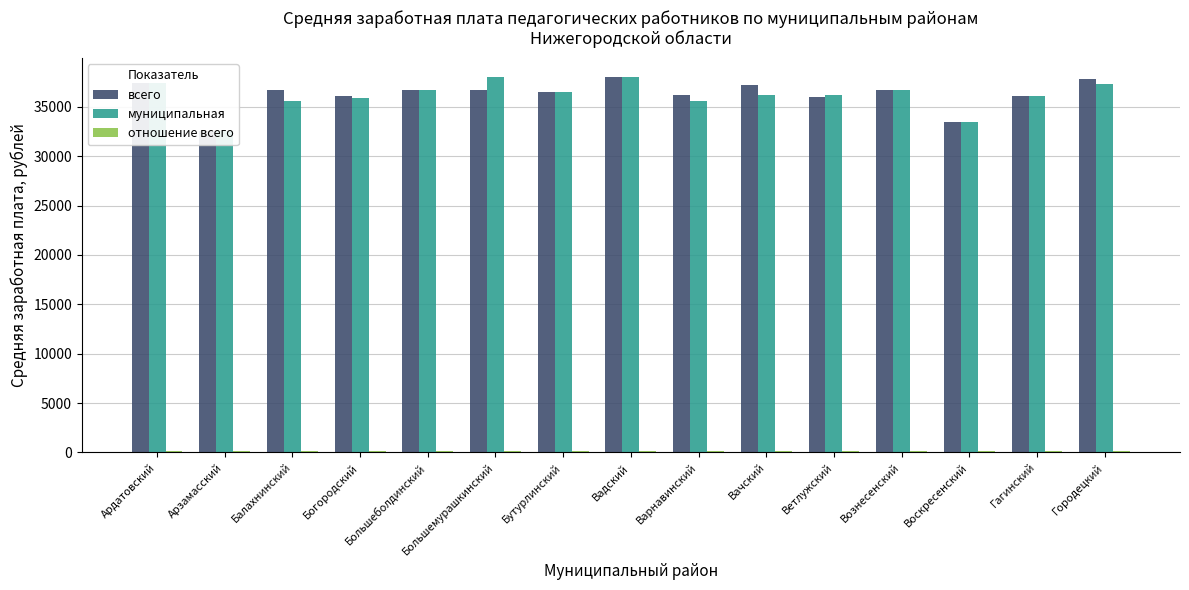

What is the difference between the highest and lowest values at Варнавинский?

36088.8